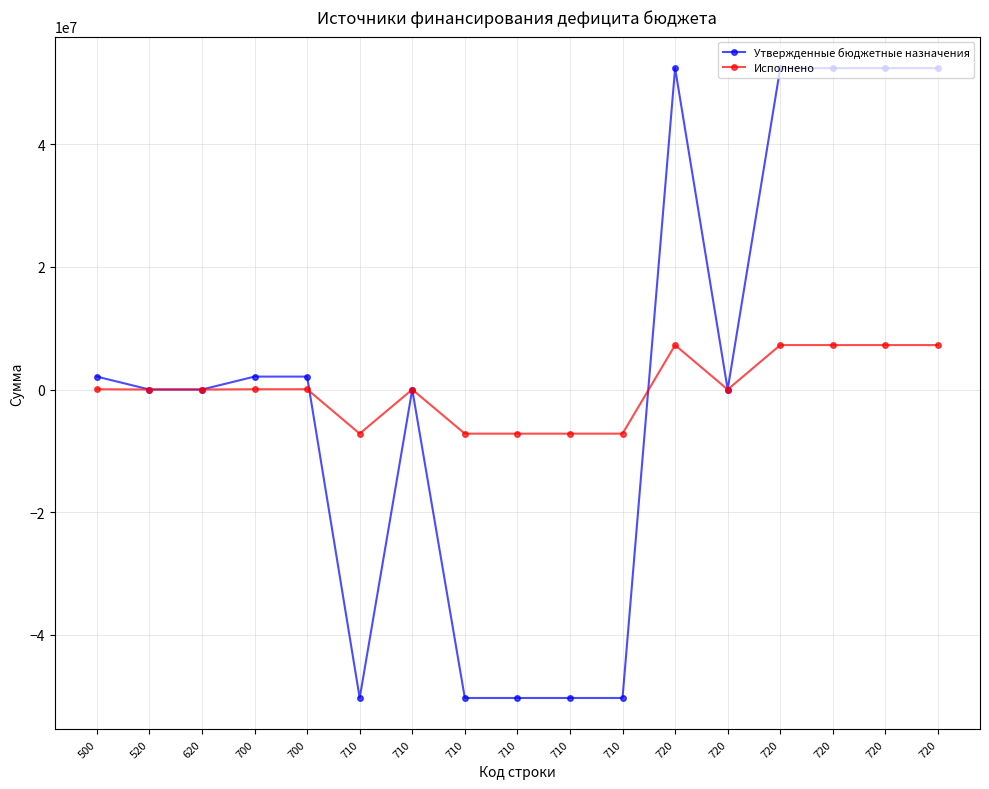

What is the maximum value for Утвержденные бюджетные назначения?

52432971.3